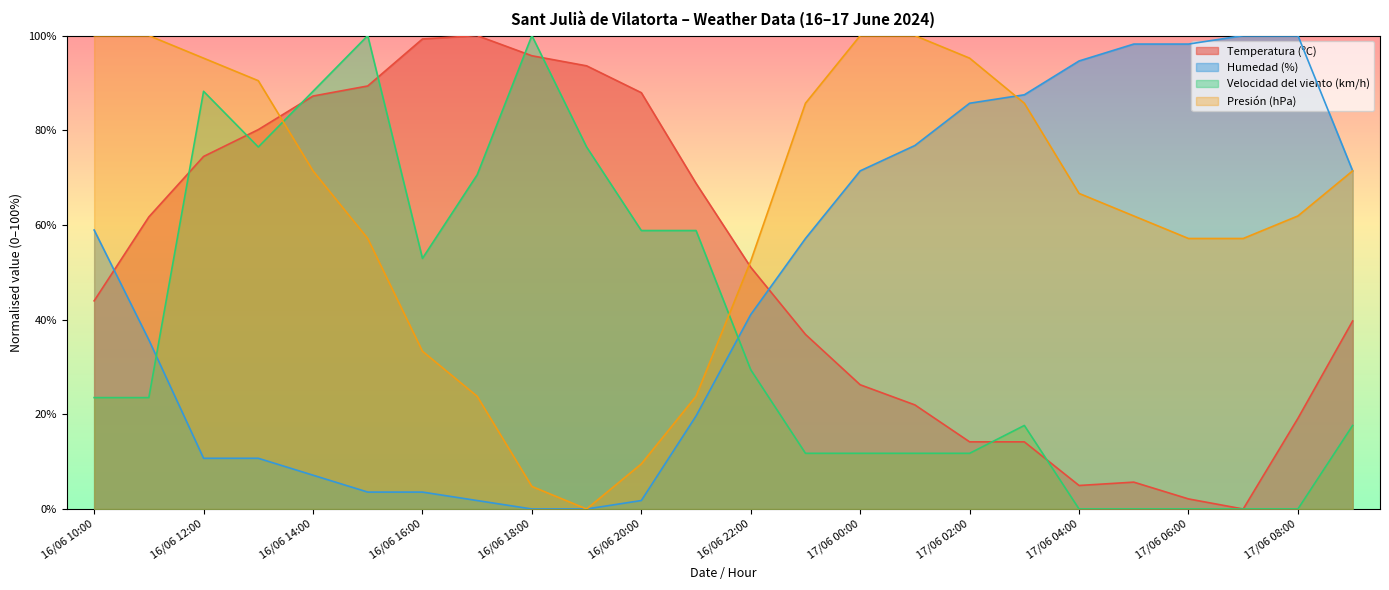

What is the average value of the Humedad (%) series?

47.3